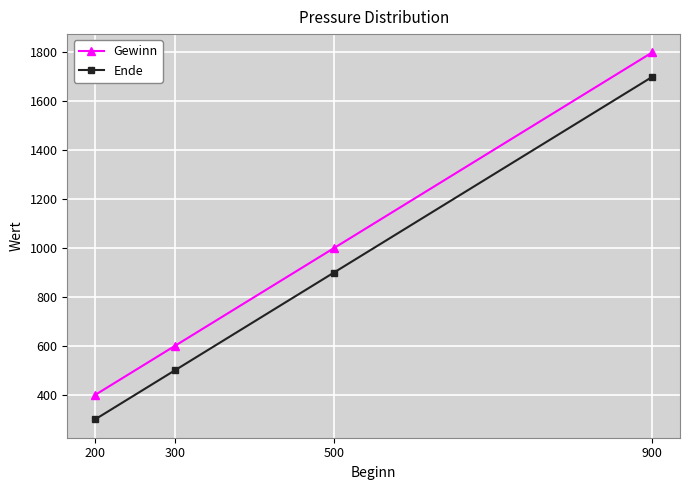

What is the minimum value for Gewinn?

400